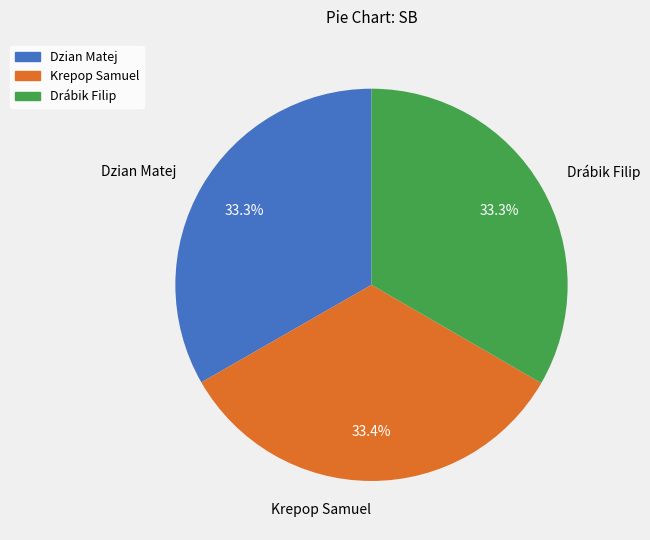

To the nearest percent, what percentage of the pie is Drábik Filip?

33%